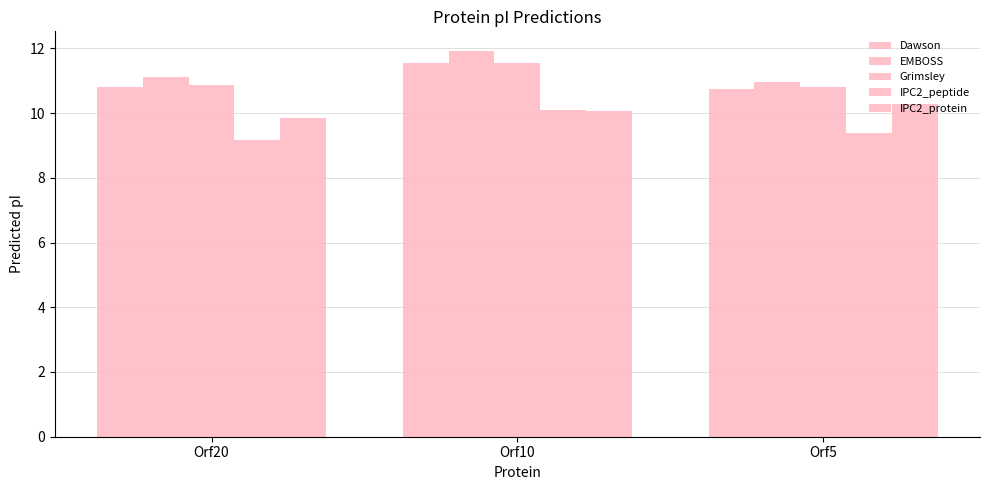

Reading right to left, list all the values displayed in this chart.

Dawson: 10.7	11.5	10.8
EMBOSS: 11.0	11.9	11.1
Grimsley: 10.8	11.6	10.9
IPC2_peptide: 9.4	10.1	9.2
IPC2_protein: 10.3	10.1	9.8